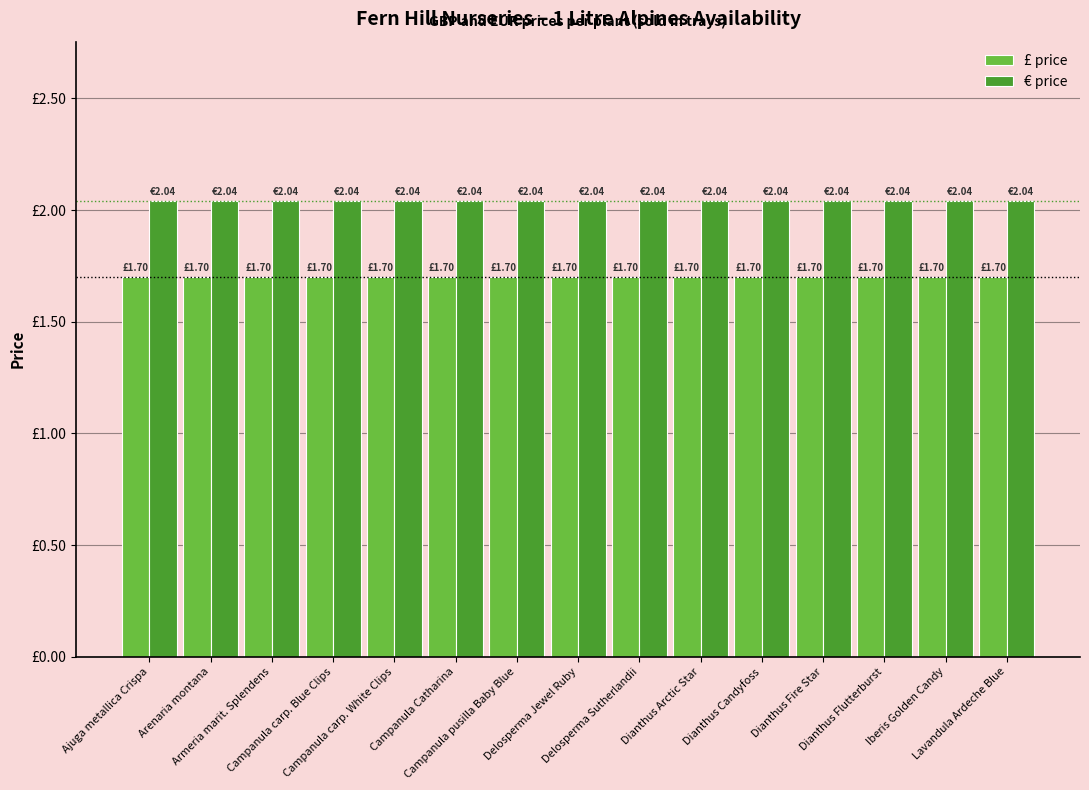

Does the chart contain any negative values?

No